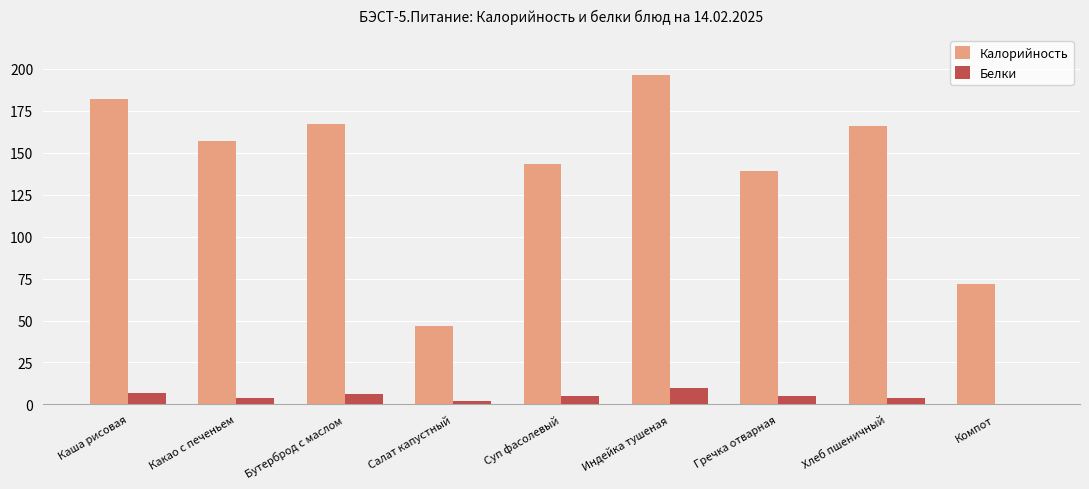

Are the bars horizontal?

No